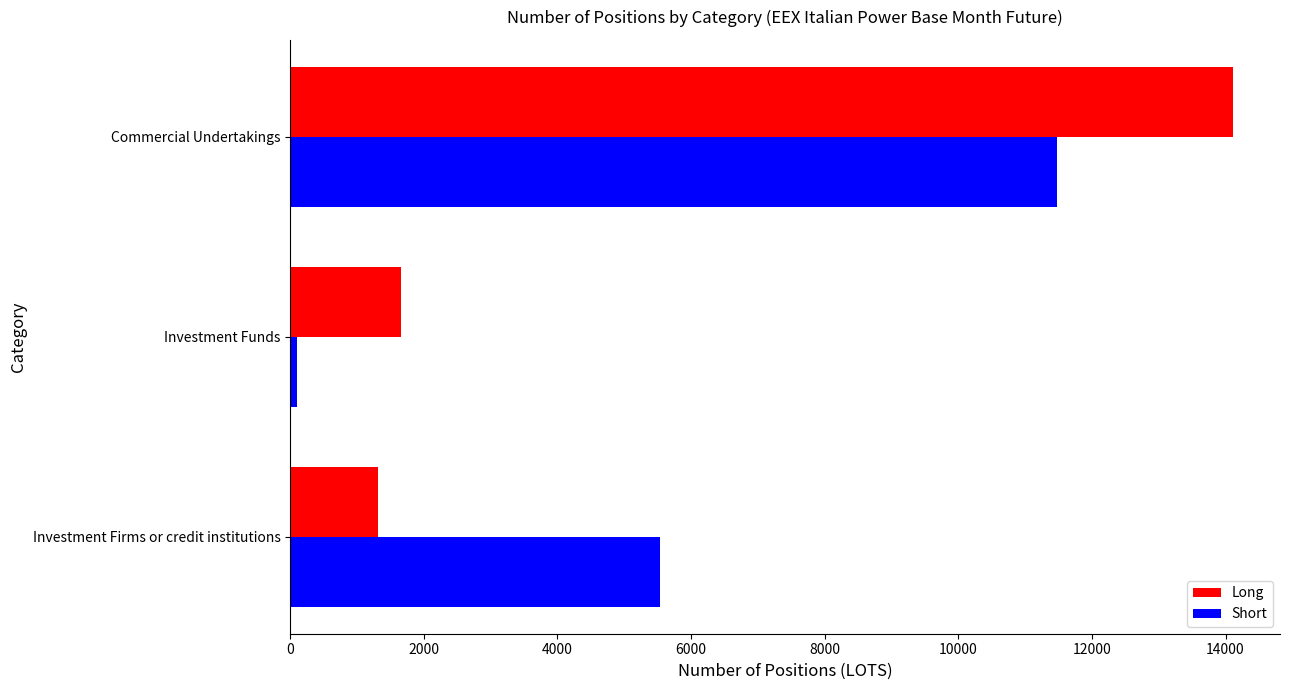

How many values in the Short series exceed 5541?

2